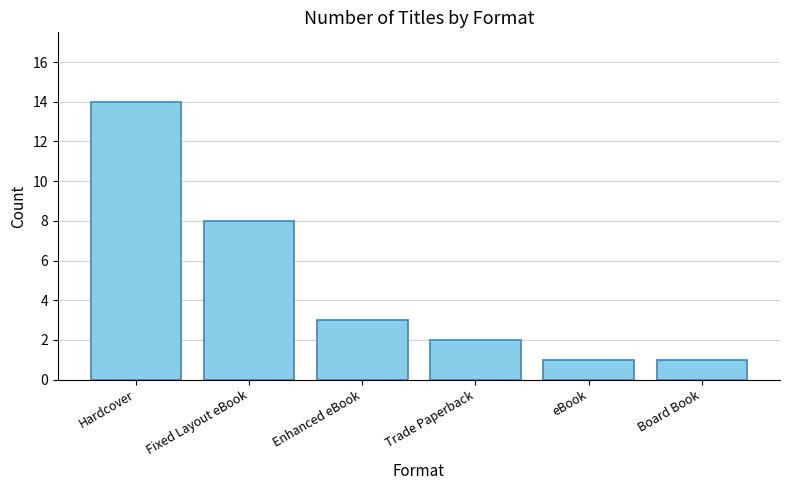

Are the bars horizontal?

No